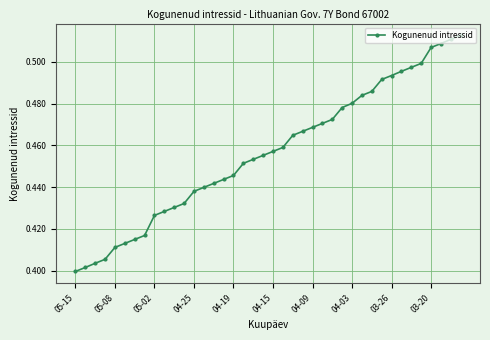

What is the sum of all values?

18.3